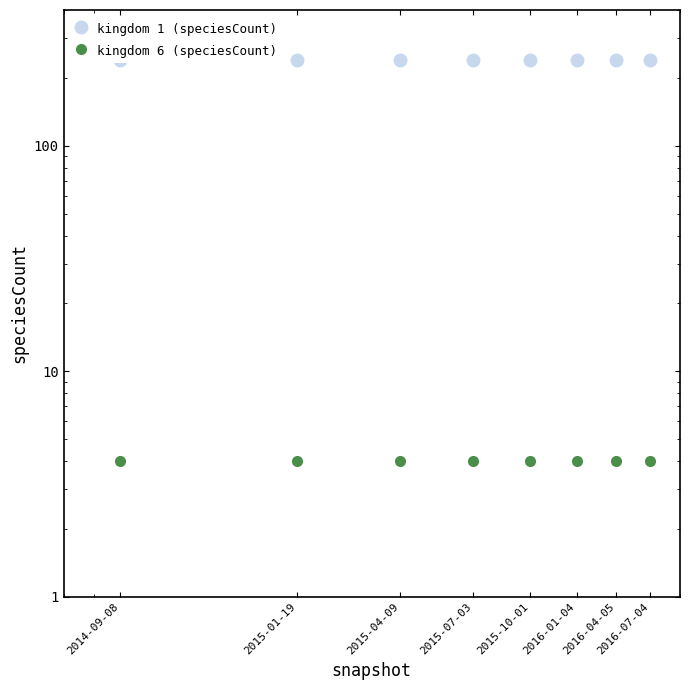

Is this an area chart (filled region under the line)?

No